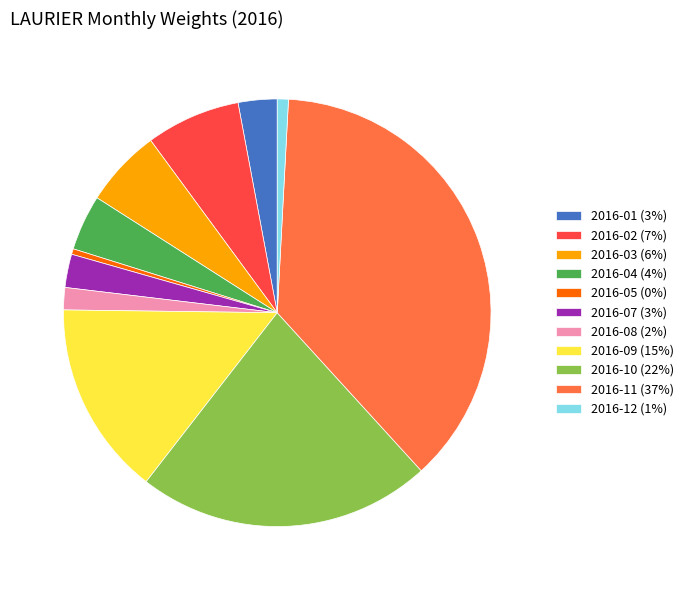

Between 2016-03 (6%) and 2016-09 (15%), which is larger?

2016-09 (15%)